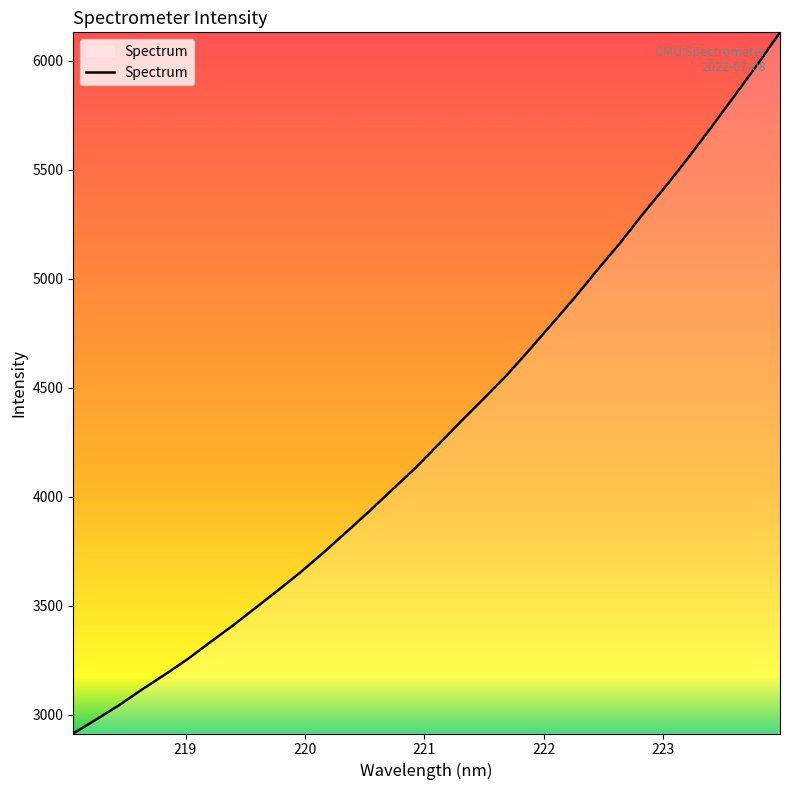

What is the minimum value shown in the chart?

2913.6